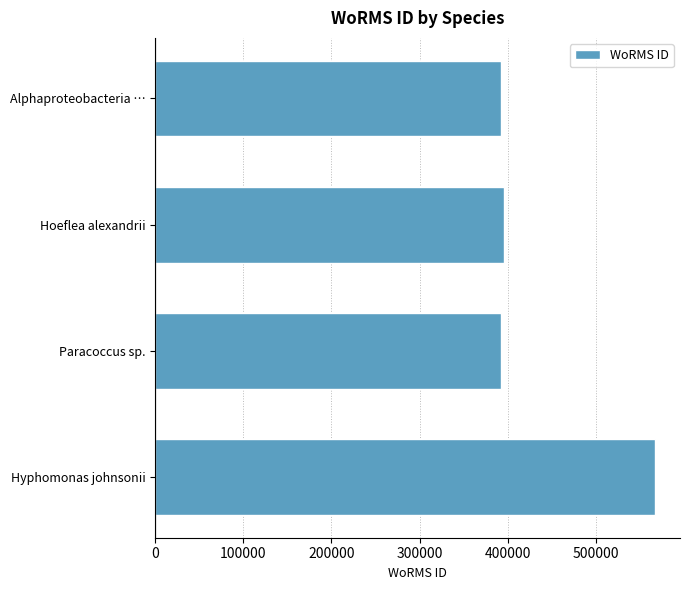

What is the ratio of the value at Paracoccus sp. to the value at Alphaproteobacteria …?

1.0